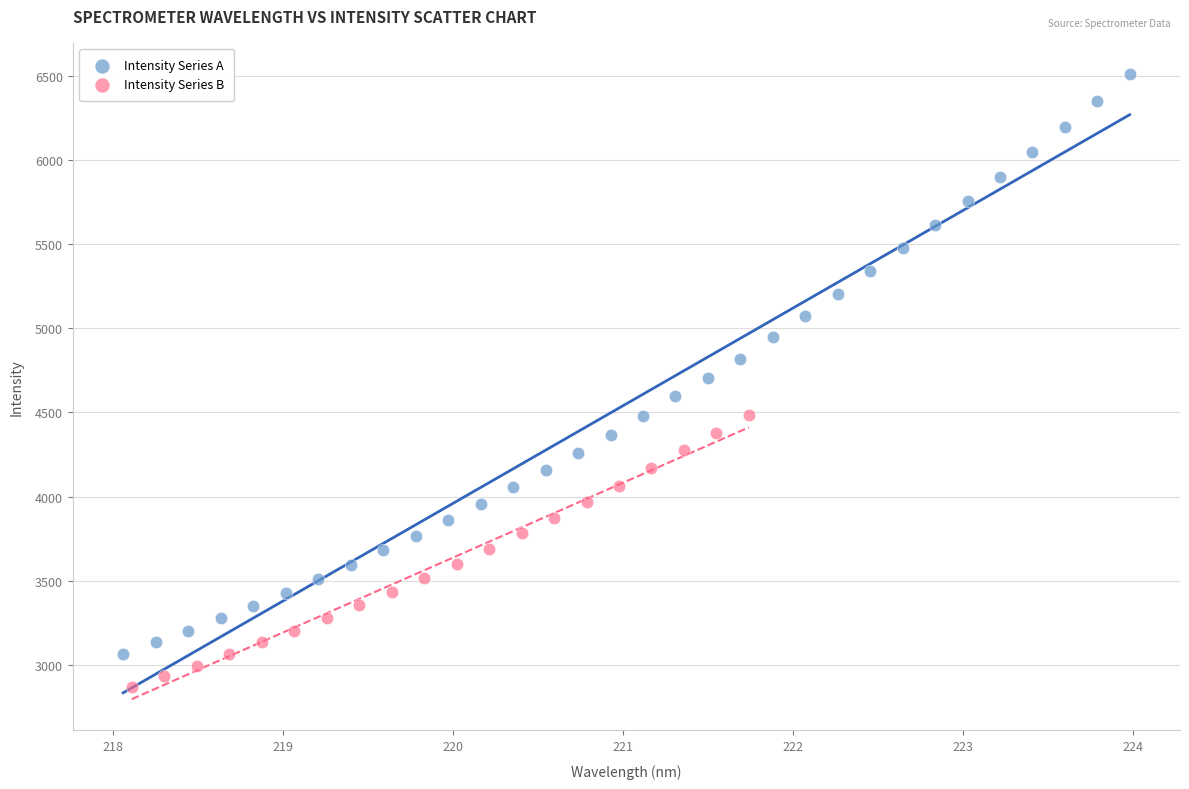

Which series contains the highest Y value?

Intensity Series A